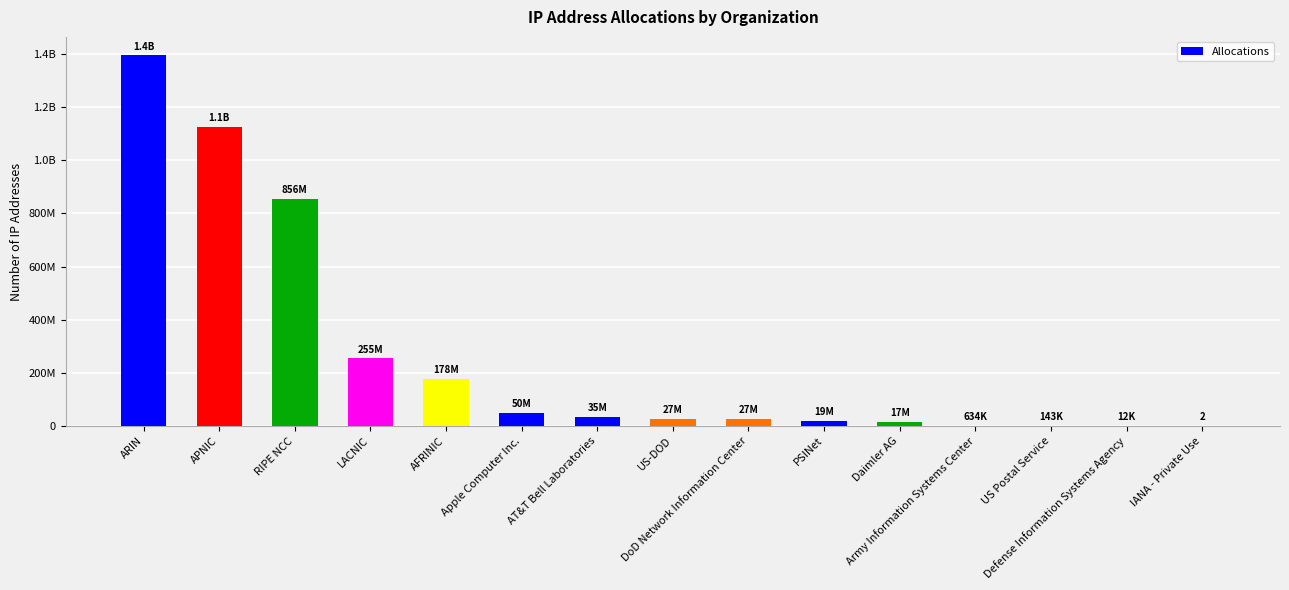

The chart shows a value of 324235457 at APNIC. True or false?

False